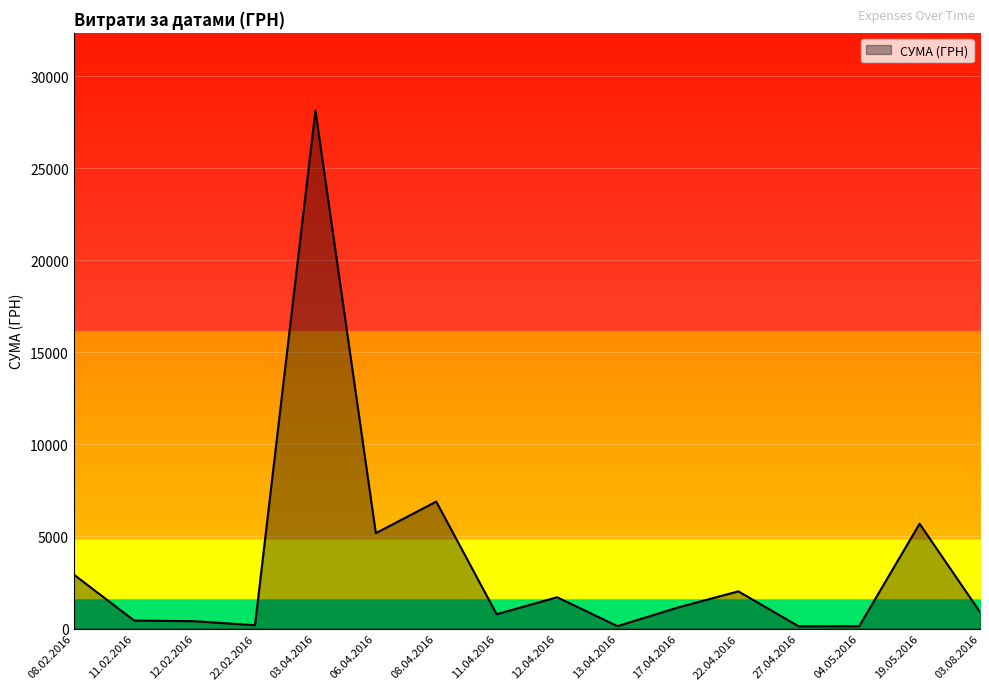

How many lines are shown in the chart?

1